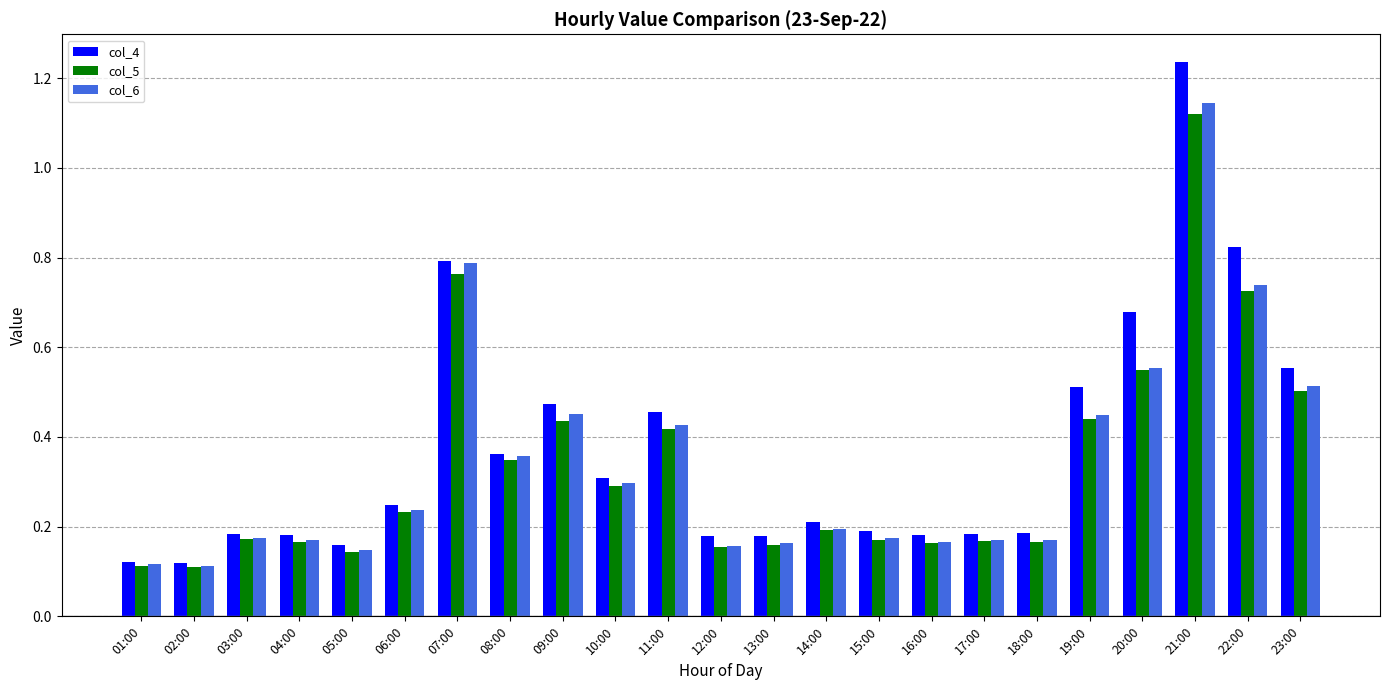

What is the difference between the maximum and minimum values in the col_5 series?

1.0